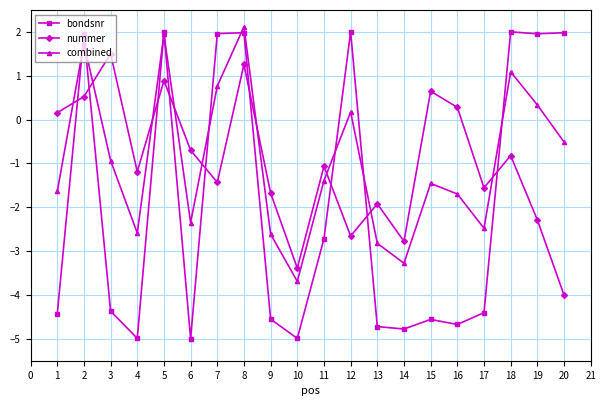

Which series has the widest spread of values?

bondsnr